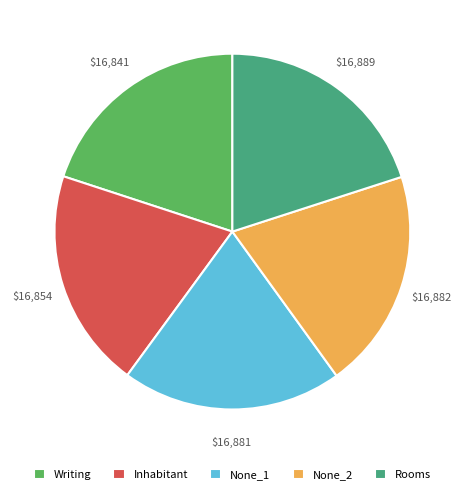

Approximately how many times larger is the value at None_2 compared to None_1?

1.0